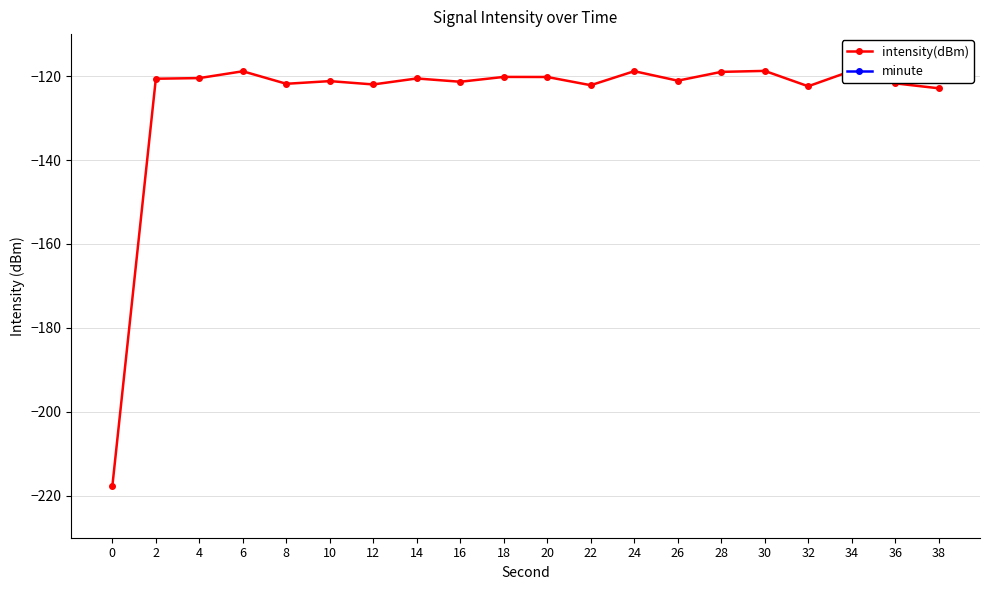

Is the value of intensity(dBm) at 0 greater than the value of minute at 8?

No